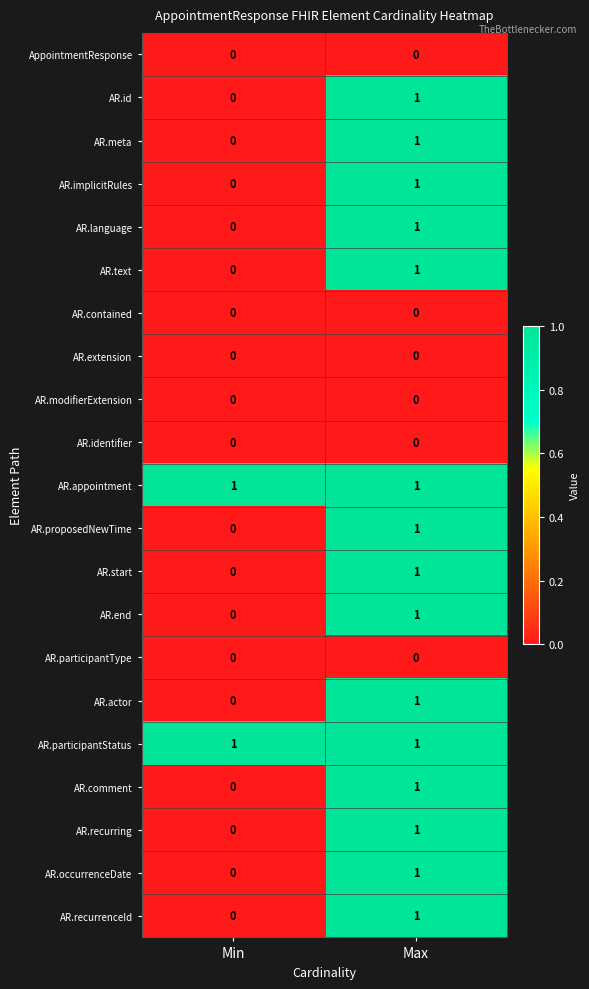

At which category is the sum across all series the highest?

Max